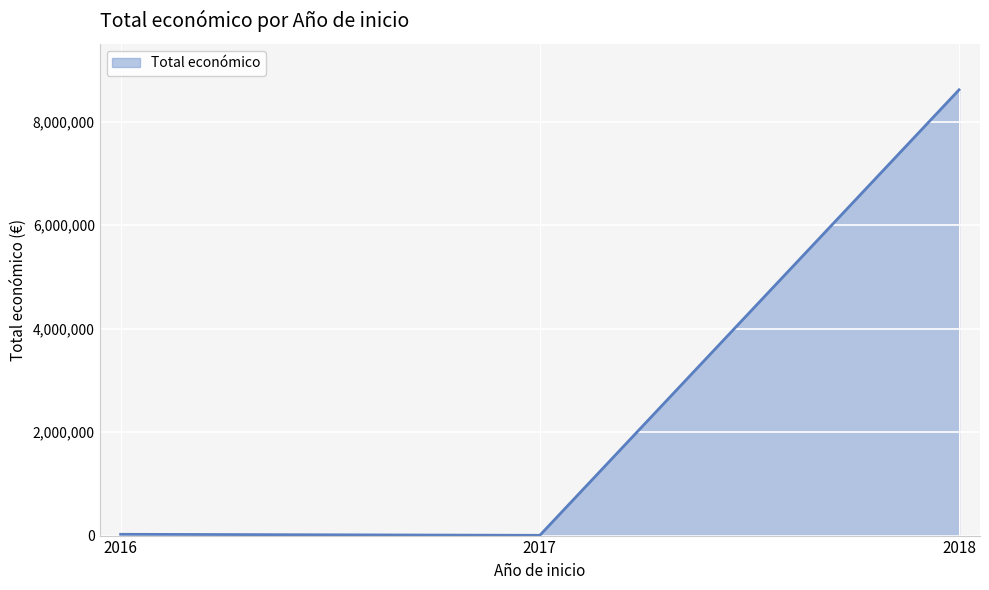

What is the maximum value shown in the chart?

8612546